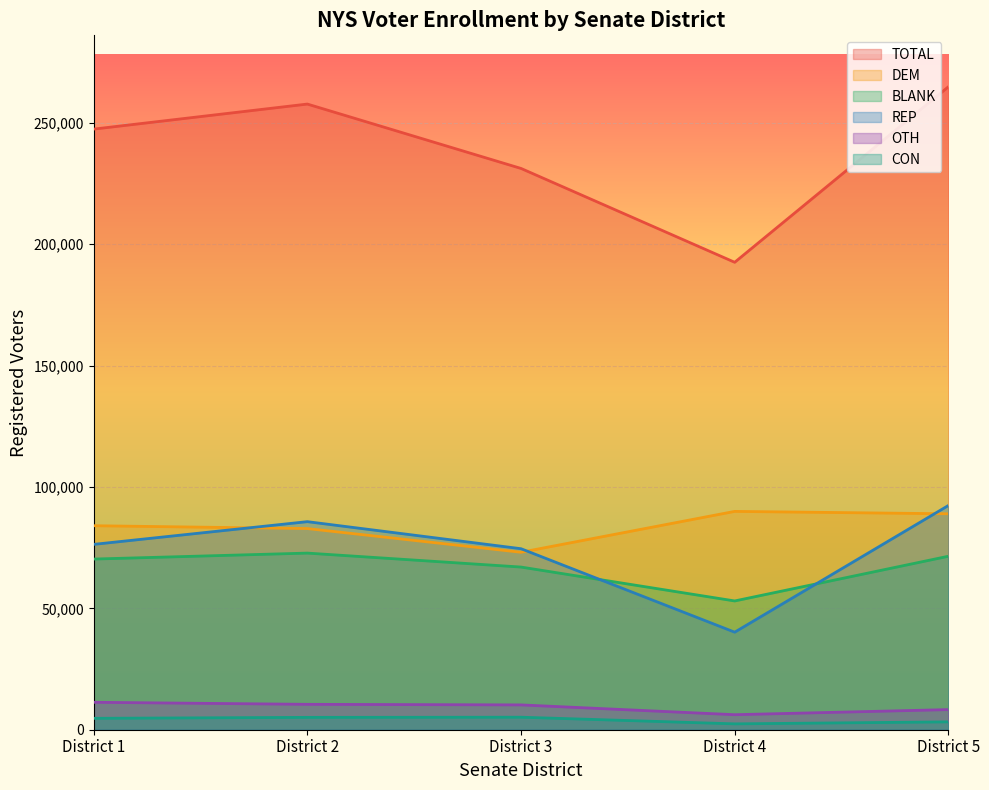

What is the spread (max minus min) of values at District 1?

242752